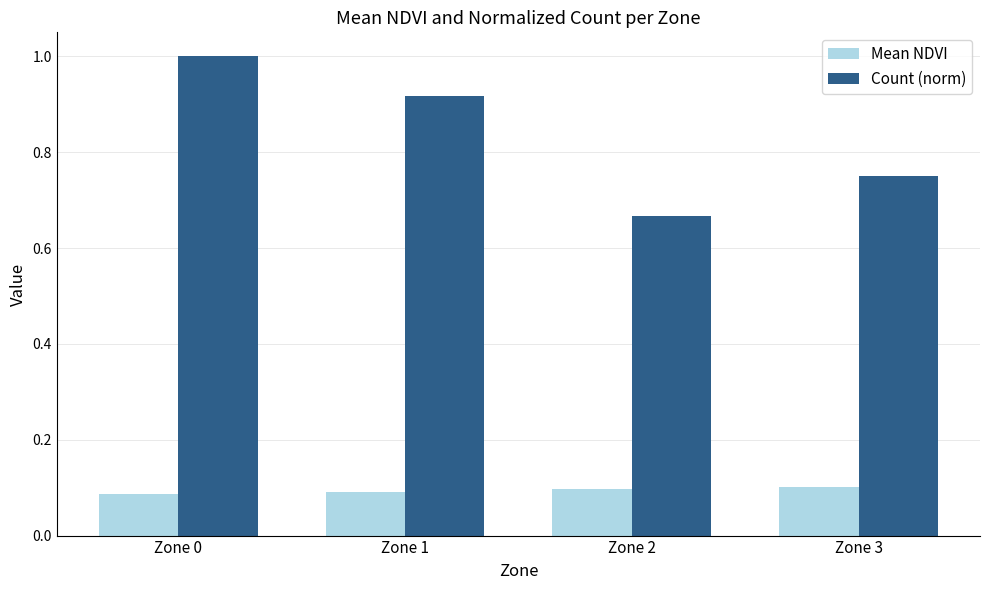

Which series has the largest total across all categories?

Count (norm)